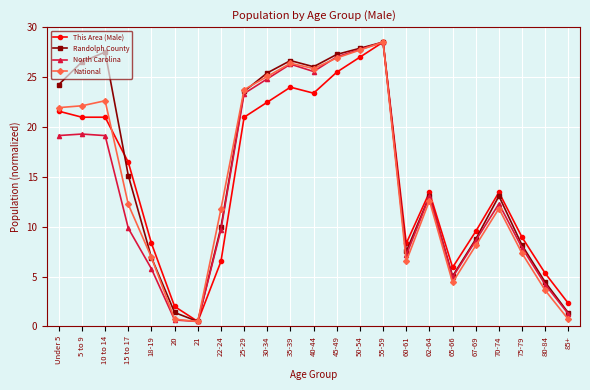

Which series has the largest total across all categories?

Randolph County